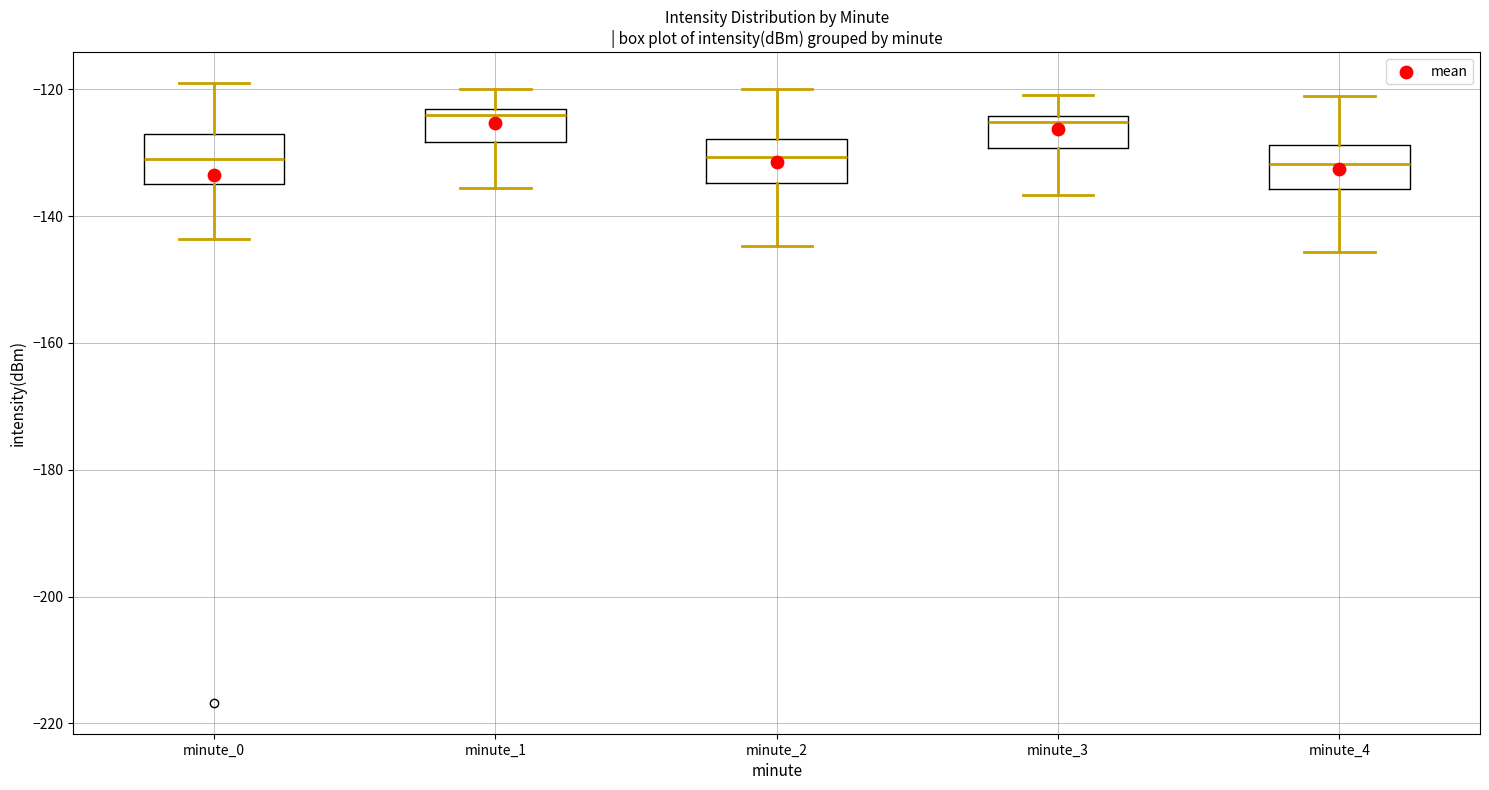

Reading left to right, transcribe this box plot: for each box, give where its median line is, the range the box spans, and where its two whiskers end, as read against the y-axis. The values are not printed on the chart, so give them approximately, as read against the axis.

minute_0: median -132, box -134 to -128, whiskers -144 to -120
minute_1: median -124 (just below the box's upper edge), box -128 to -124, whiskers -136 to -120
minute_2: median -130, box -134 to -128, whiskers -144 to -120
minute_3: median -126, box -130 to -124, whiskers -136 to -120
minute_4: median -132, box -136 to -128, whiskers -146 to -122